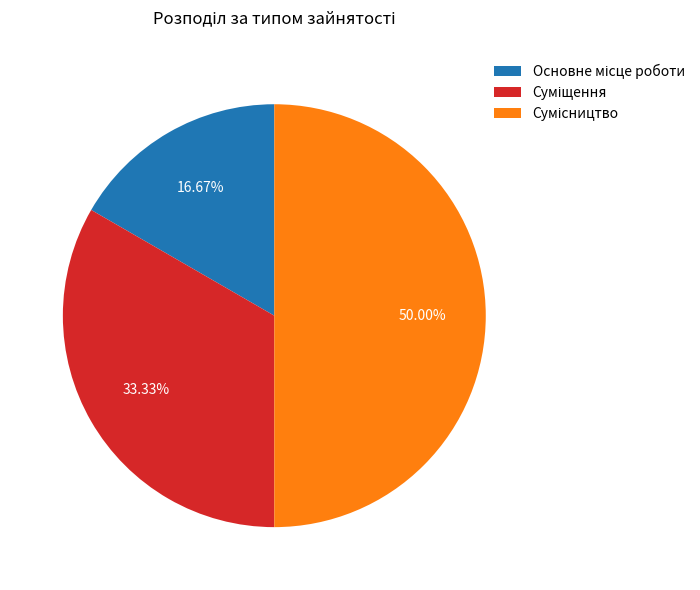

What is the largest slice in the pie chart?

Сумісництво